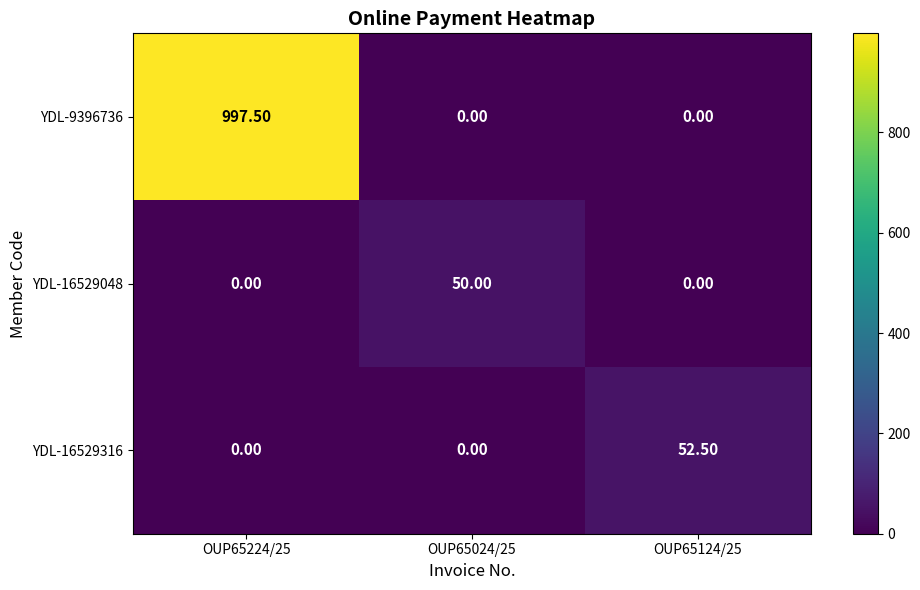

What is the greatest value displayed?

997.5